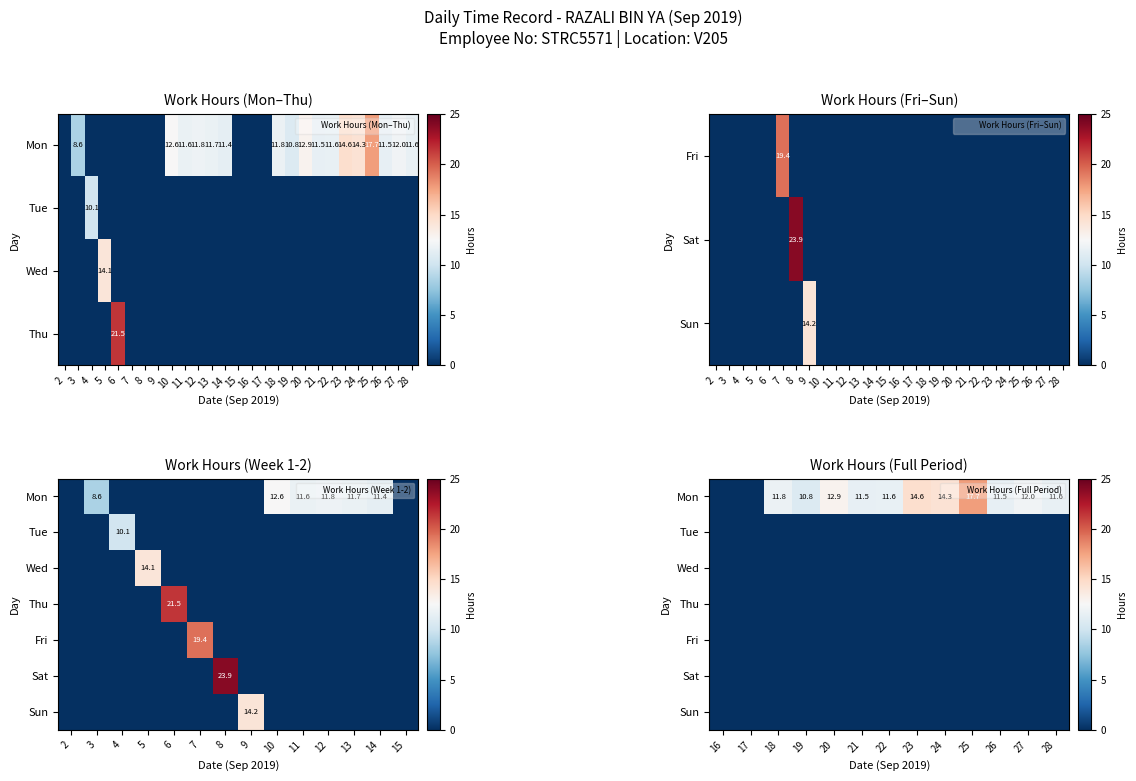

Is the value of Fri at 26 greater than the value of Sat at 24?

No